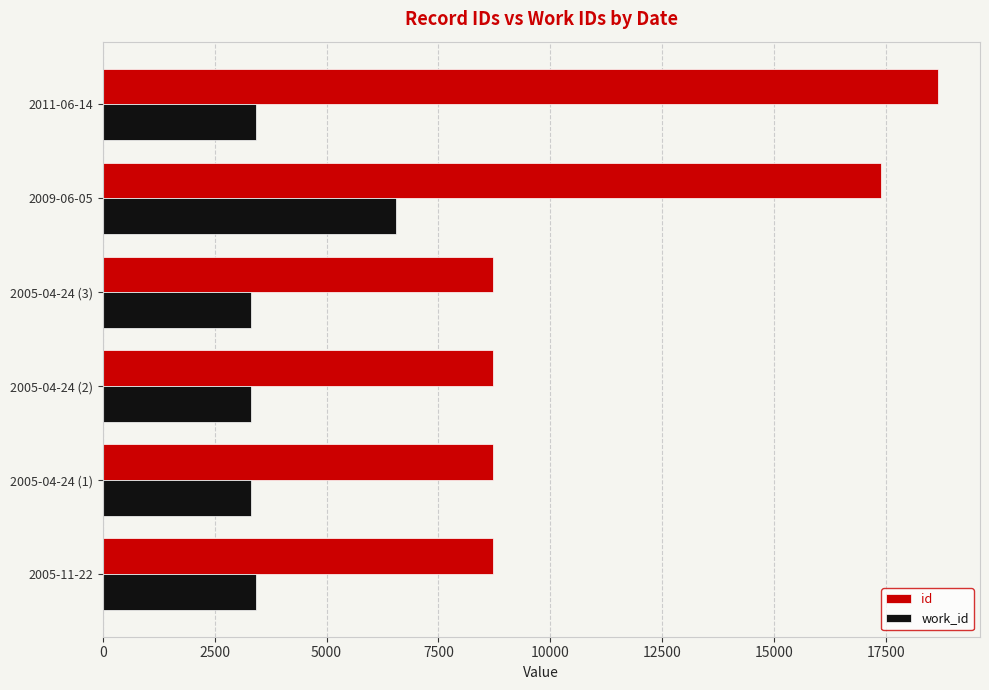

What is the minimum value shown in the chart?

3312